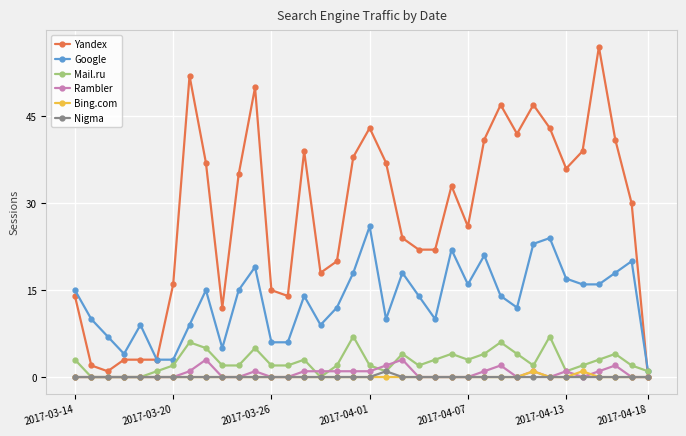

What is the greatest value displayed?

57